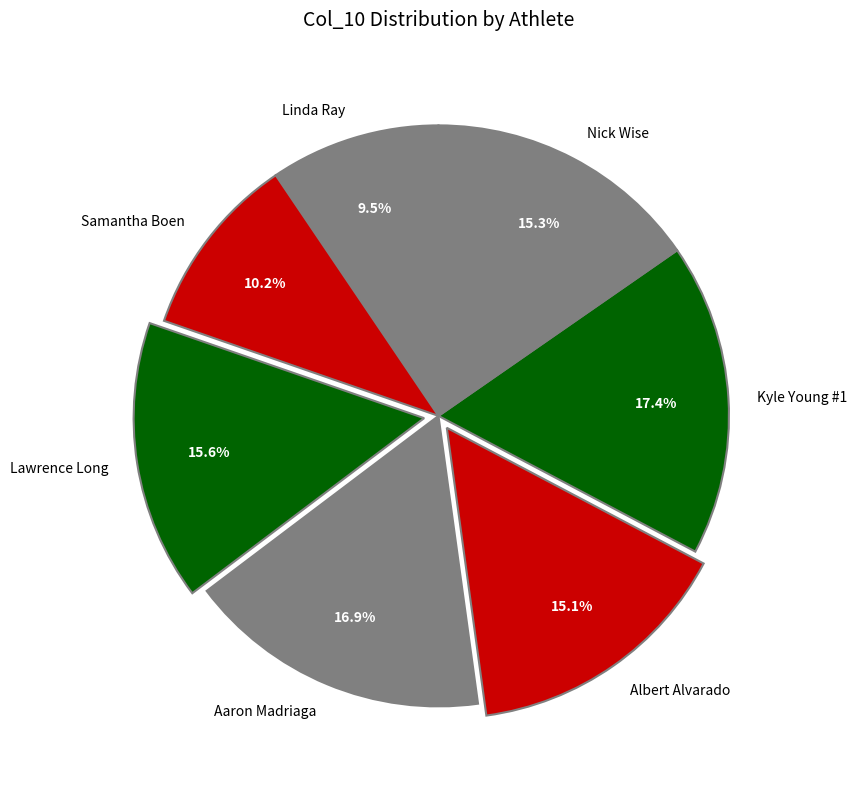

How much of the chart is everything except Samantha Boen?

89.8%